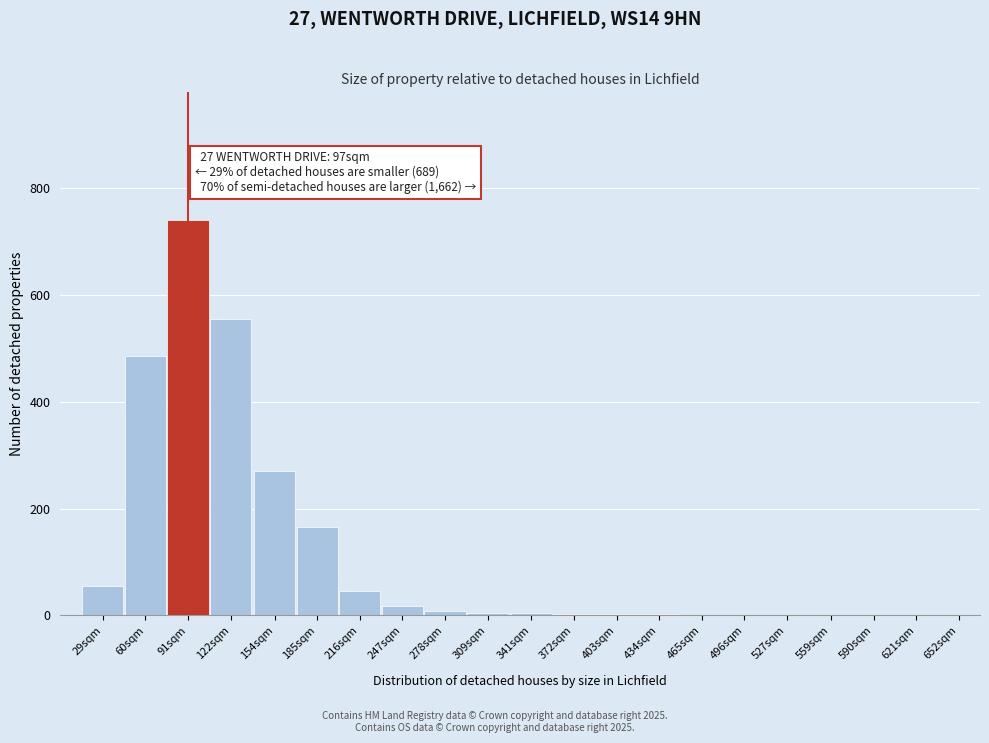

What is the change in value from 154sqm to 185sqm?

-105